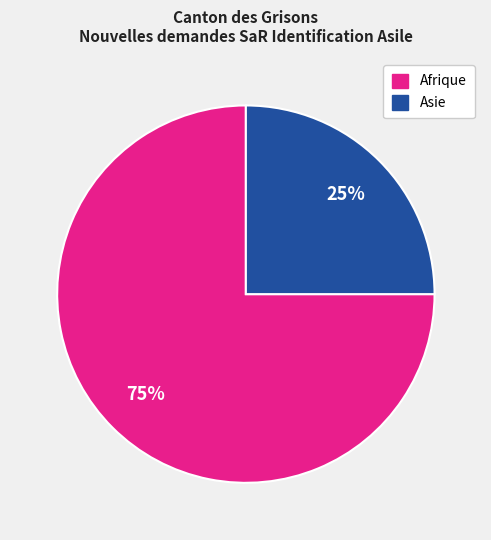

Is there any slice that represents more than half of the pie?

Yes